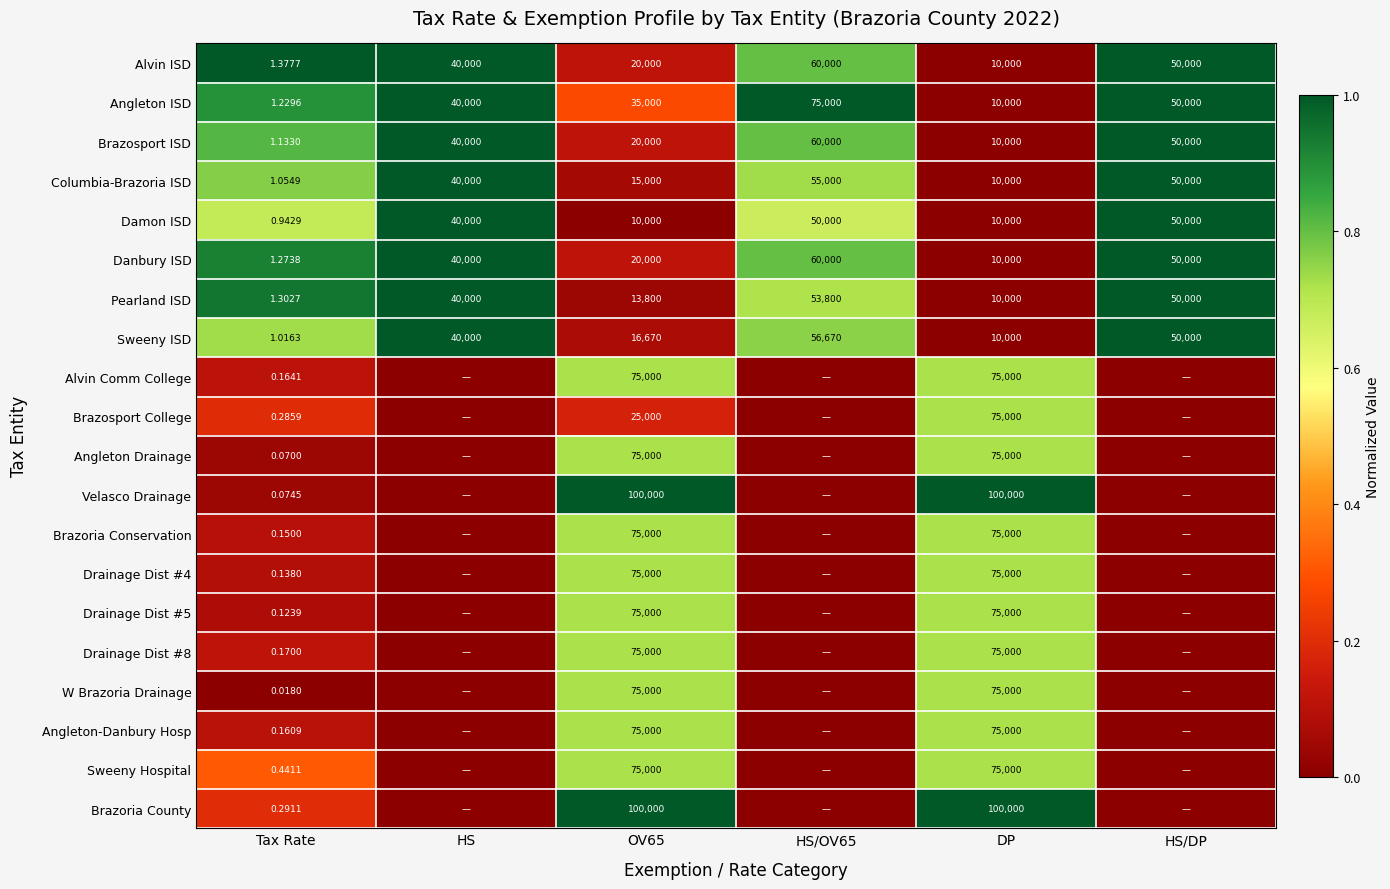

Is the value of Brazoria Conservation at OV65 greater than the value of Brazoria County at OV65?

No